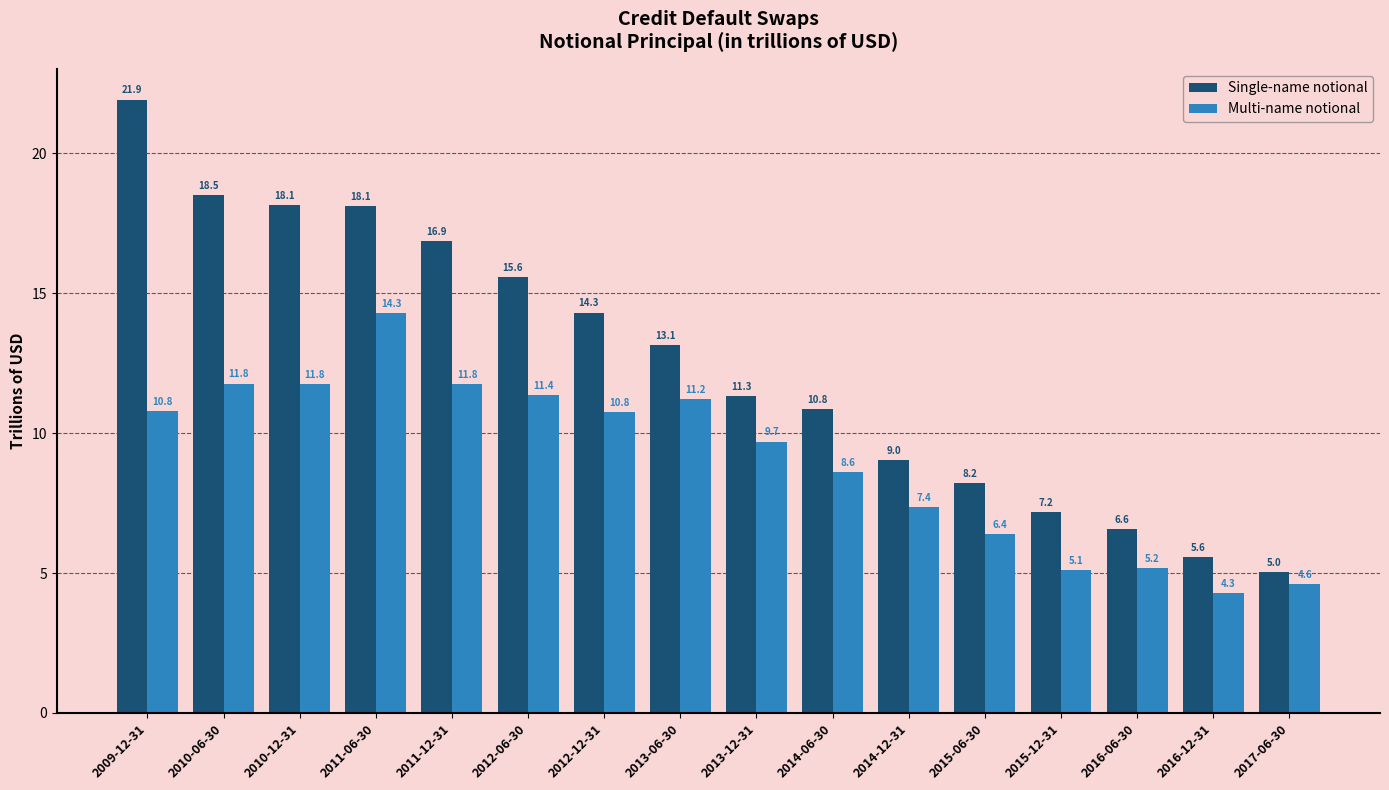

What is the difference between the maximum and minimum values in the Single-name notional series?

16.9